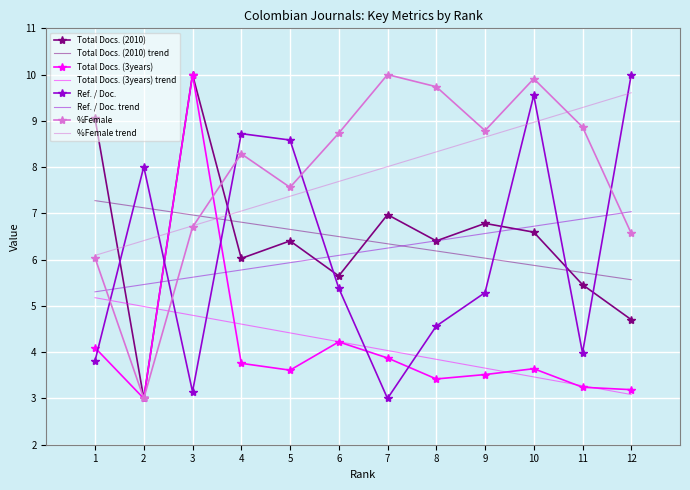

True or false: Total Docs. (3years) has a value of 1.8 at 2.

False